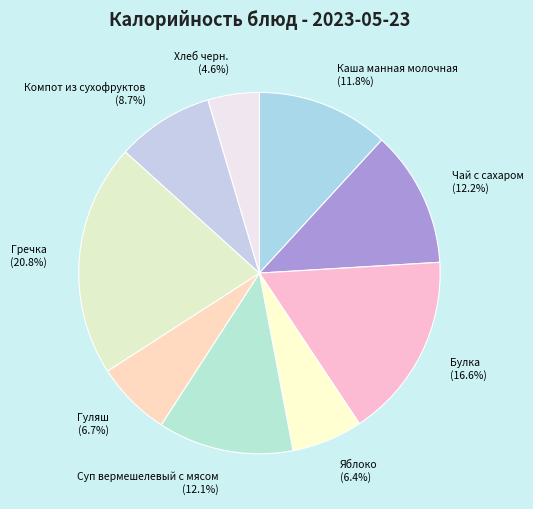

How many slices are in this pie chart?

9